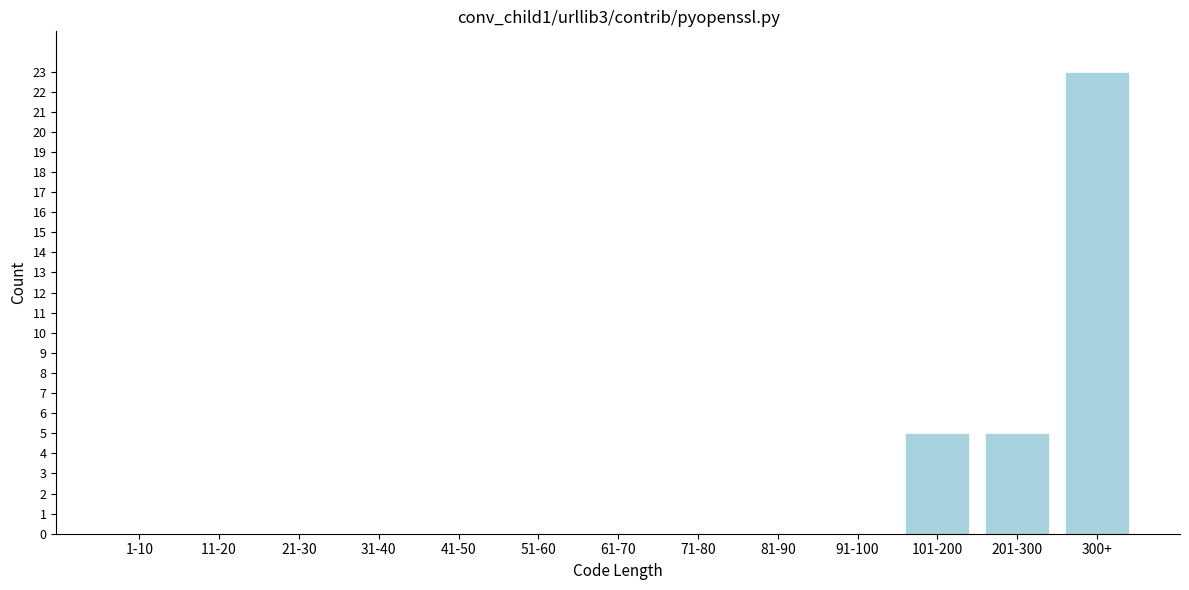

Reading right to left, what are all the values shown in this chart?

300+=23	201-300=5	101-200=5	91-100=0	81-90=0	71-80=0	61-70=0	51-60=0	41-50=0	31-40=0	21-30=0	11-20=0	1-10=0